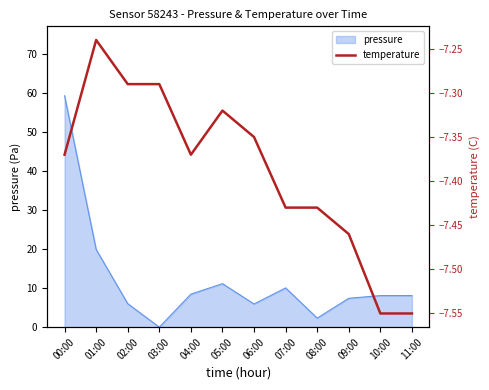

How many categories are shown in the chart?

12